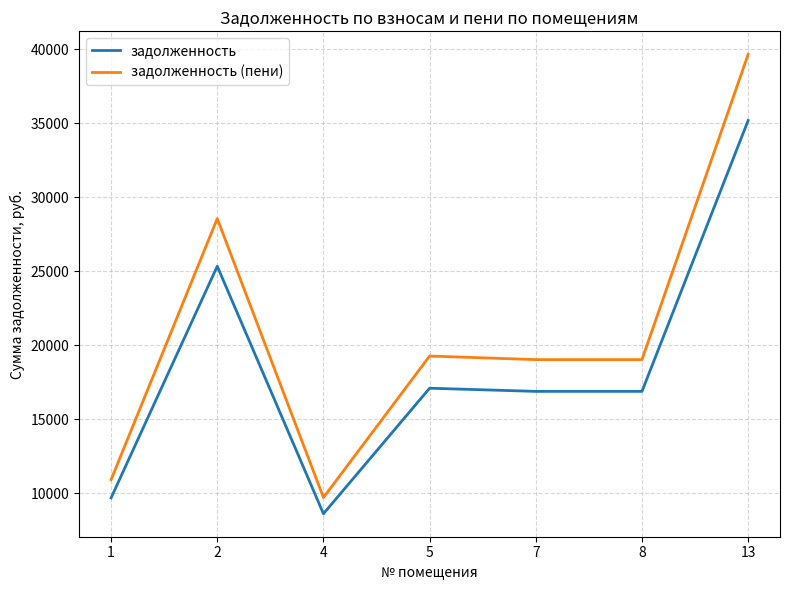

Reading left to right, list all the values displayed in this chart.

задолженность: 9688.5	25345.5	8618.0	17102.2	16888.1	16888.1	35194.7
задолженность (пени): 10920.0	28567.2	9713.4	19276.0	19034.8	19034.8	39668.4